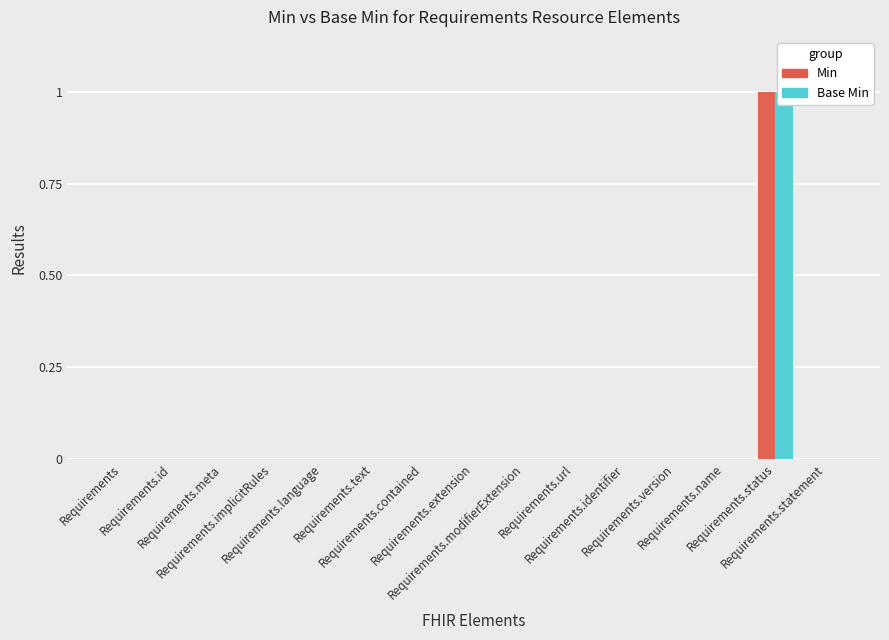

Rank the categories by Min value from highest to lowest.

Requirements.status, Requirements, Requirements.id, Requirements.meta, Requirements.implicitRules, Requirements.language, Requirements.text, Requirements.contained, Requirements.extension, Requirements.modifierExtension, Requirements.url, Requirements.identifier, Requirements.version, Requirements.name, Requirements.statement